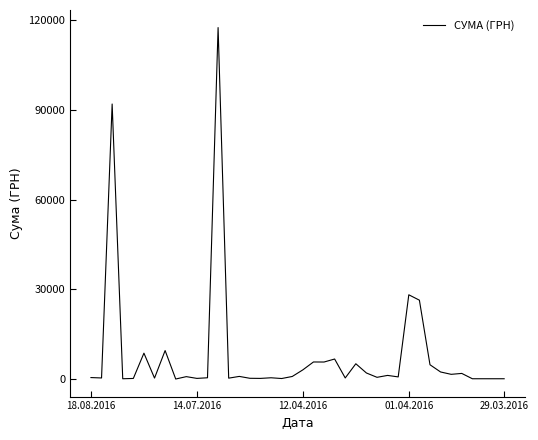

What is the greatest value displayed?

117568.8